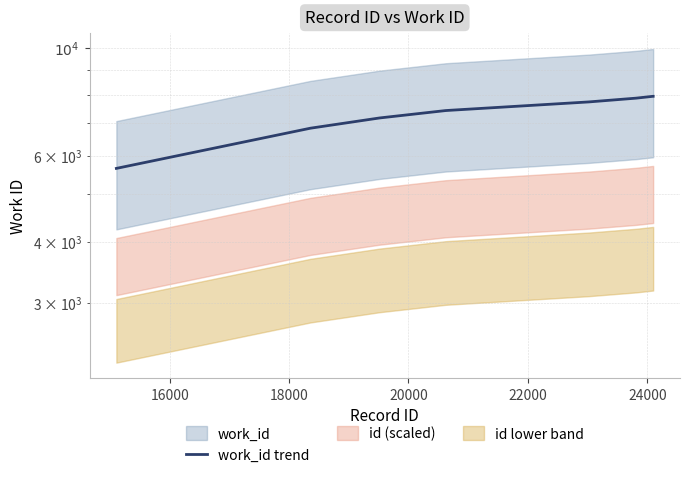

How many lines are shown in the chart?

1